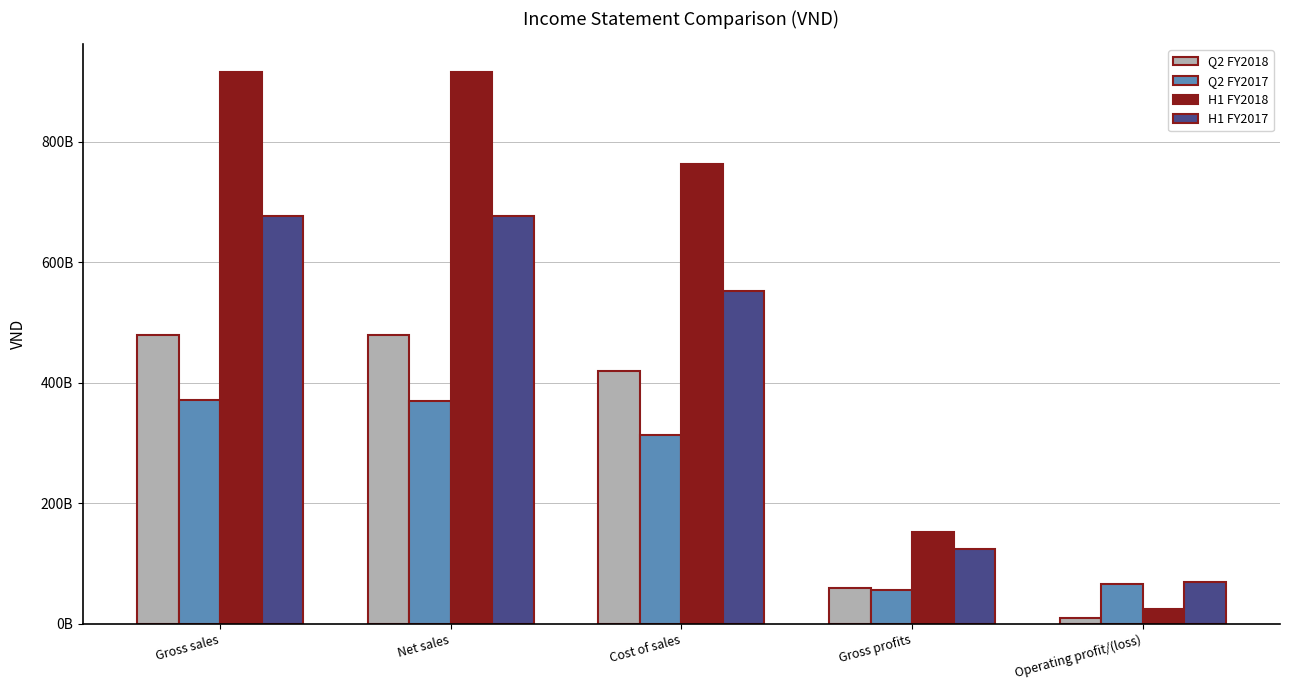

Reading left to right, extract all data points from this chart.

Q2 FY2018: Gross sales=480228988623	Net sales=479761002496	Cost of sales=419664436084	Gross profits=60096566412	Operating profit/(loss)=9683172103
Q2 FY2017: Gross sales=370885413813	Net sales=370168595972	Cost of sales=313382401069	Gross profits=56786194903	Operating profit/(loss)=66048315264
H1 FY2018: Gross sales=916474247162	Net sales=915761661584	Cost of sales=763981087250	Gross profits=151780574334	Operating profit/(loss)=23825024510
H1 FY2017: Gross sales=677333205745	Net sales=676165196223	Cost of sales=551766893582	Gross profits=124398302641	Operating profit/(loss)=70007256948